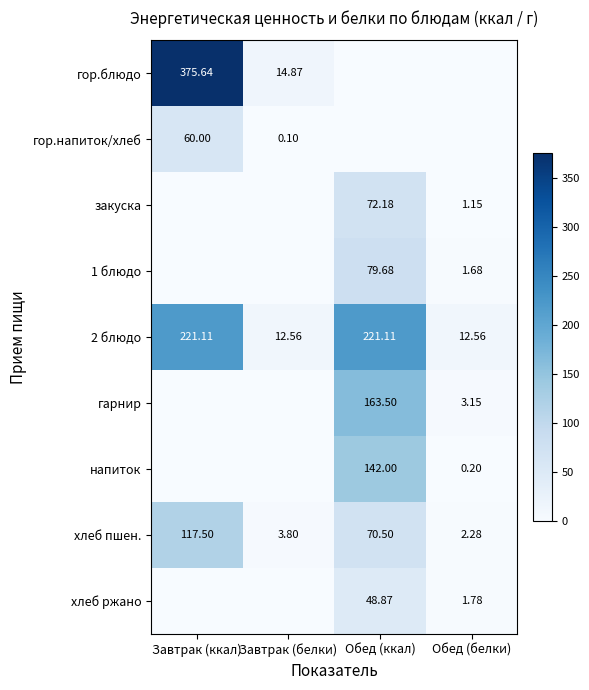

Which label corresponds to the smallest value in the chart?

Обед (ккал)